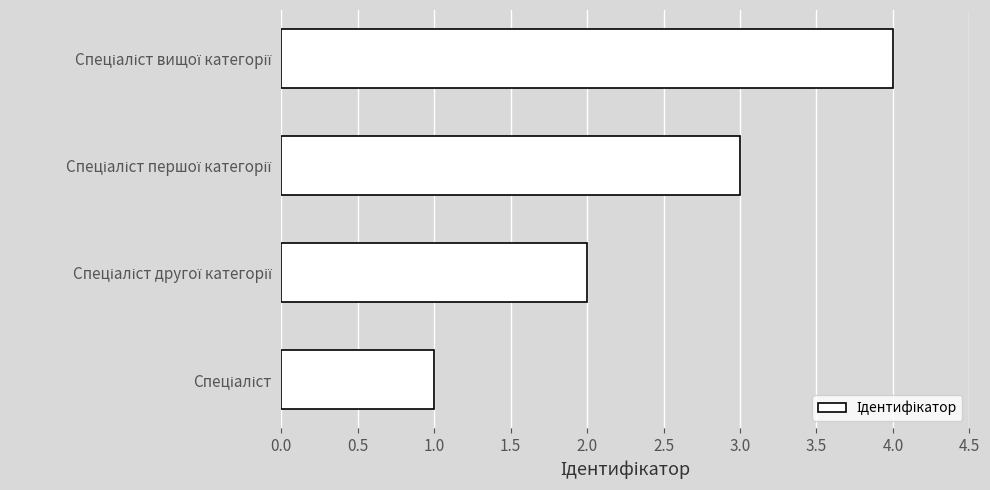

What is the maximum value shown in the chart?

4